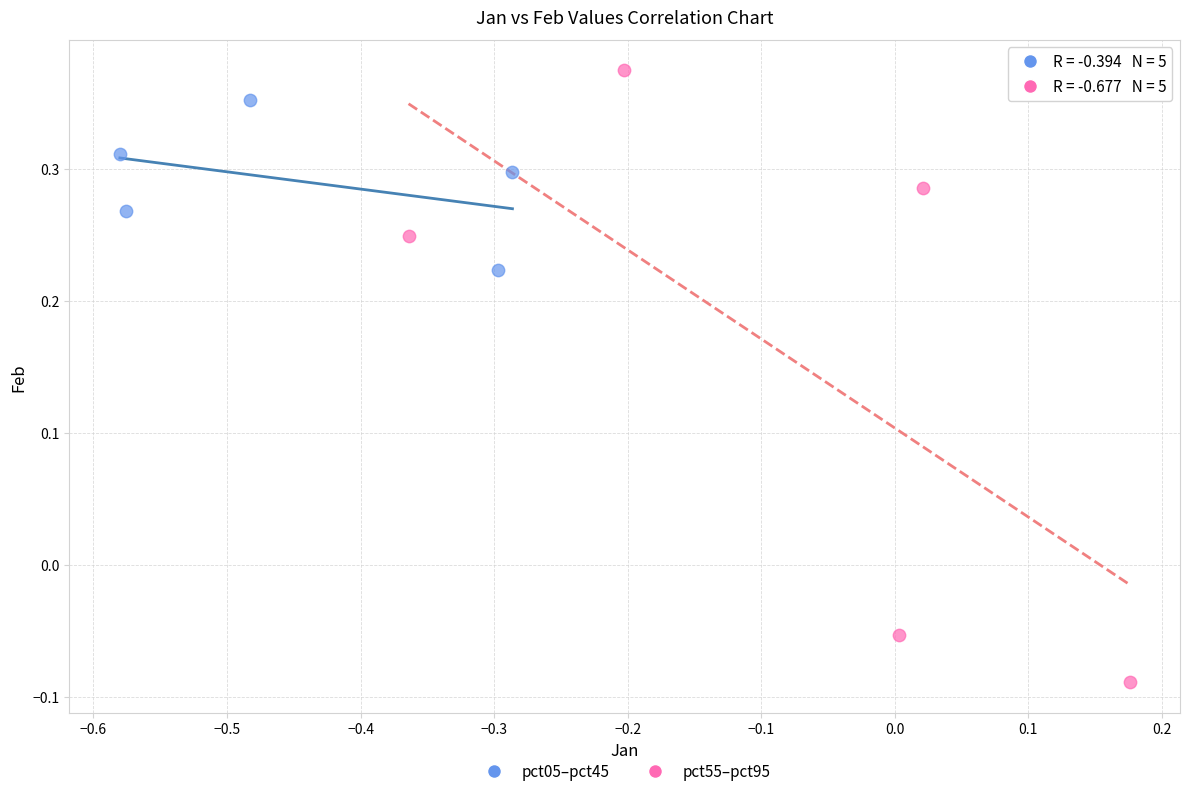

Which series contains the highest Y value?

pct55–pct95